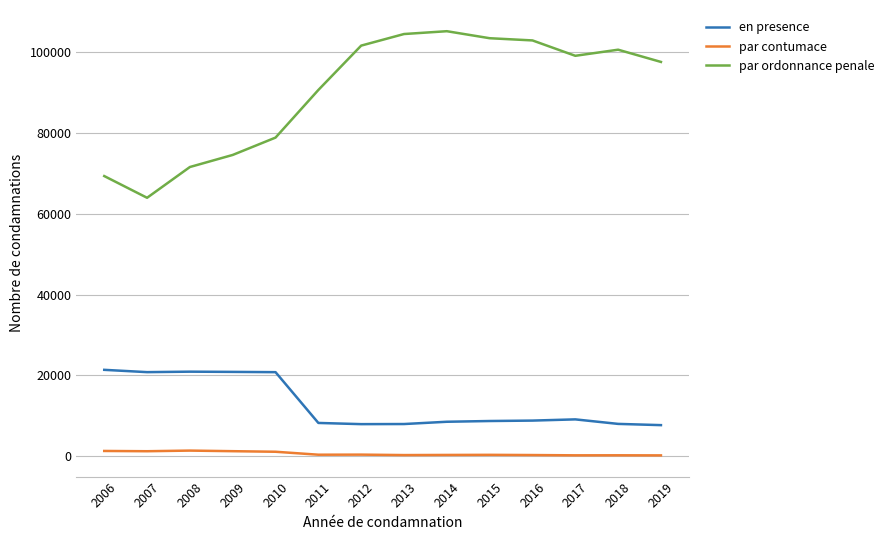

The value of par ordonnance penale at 2014 is 140151. True or false?

False